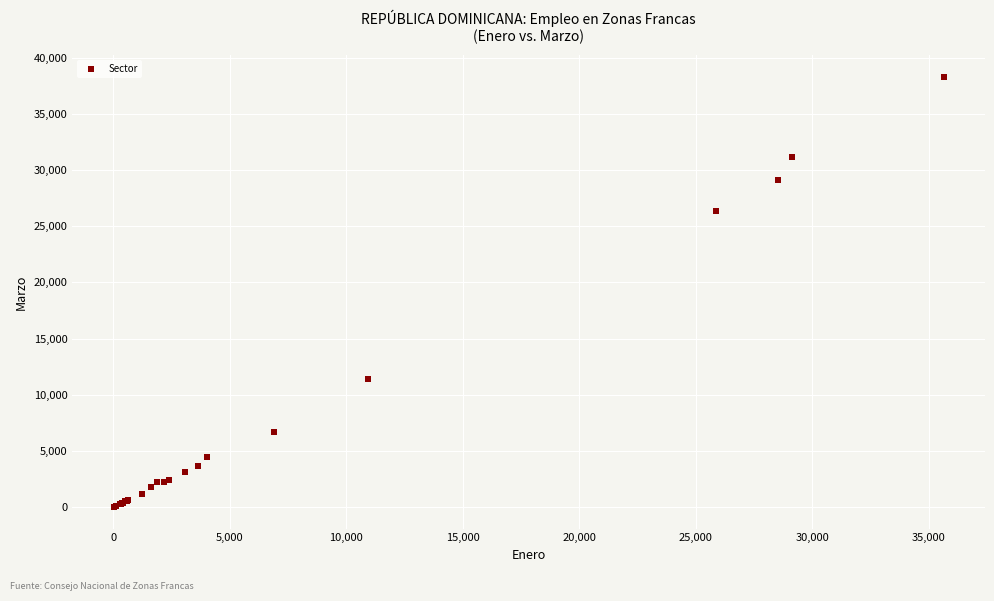

What Y value in the scatter plot is closest to 19163?

26329